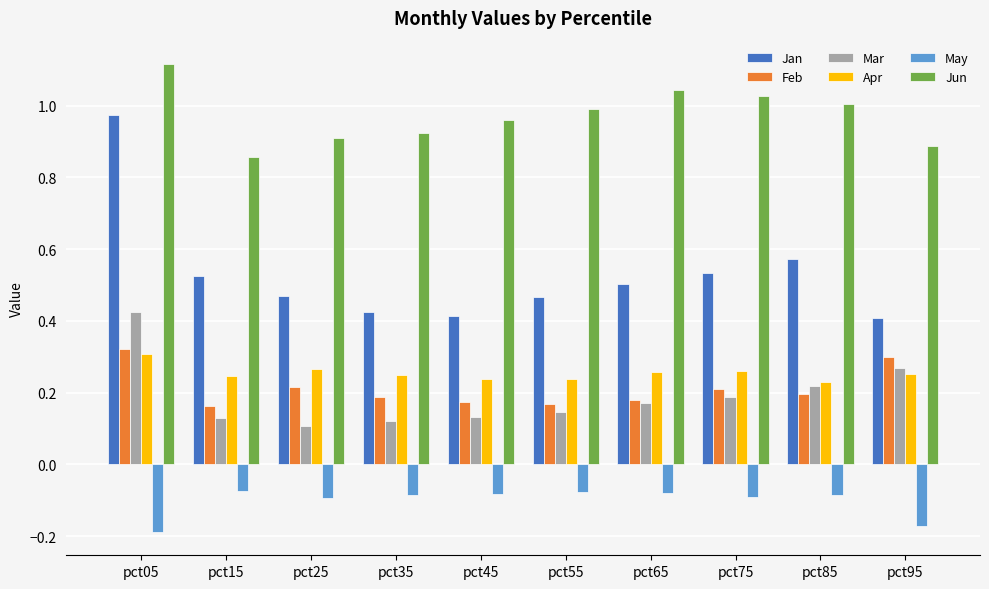

At which label is Jun closest to 0?

pct15